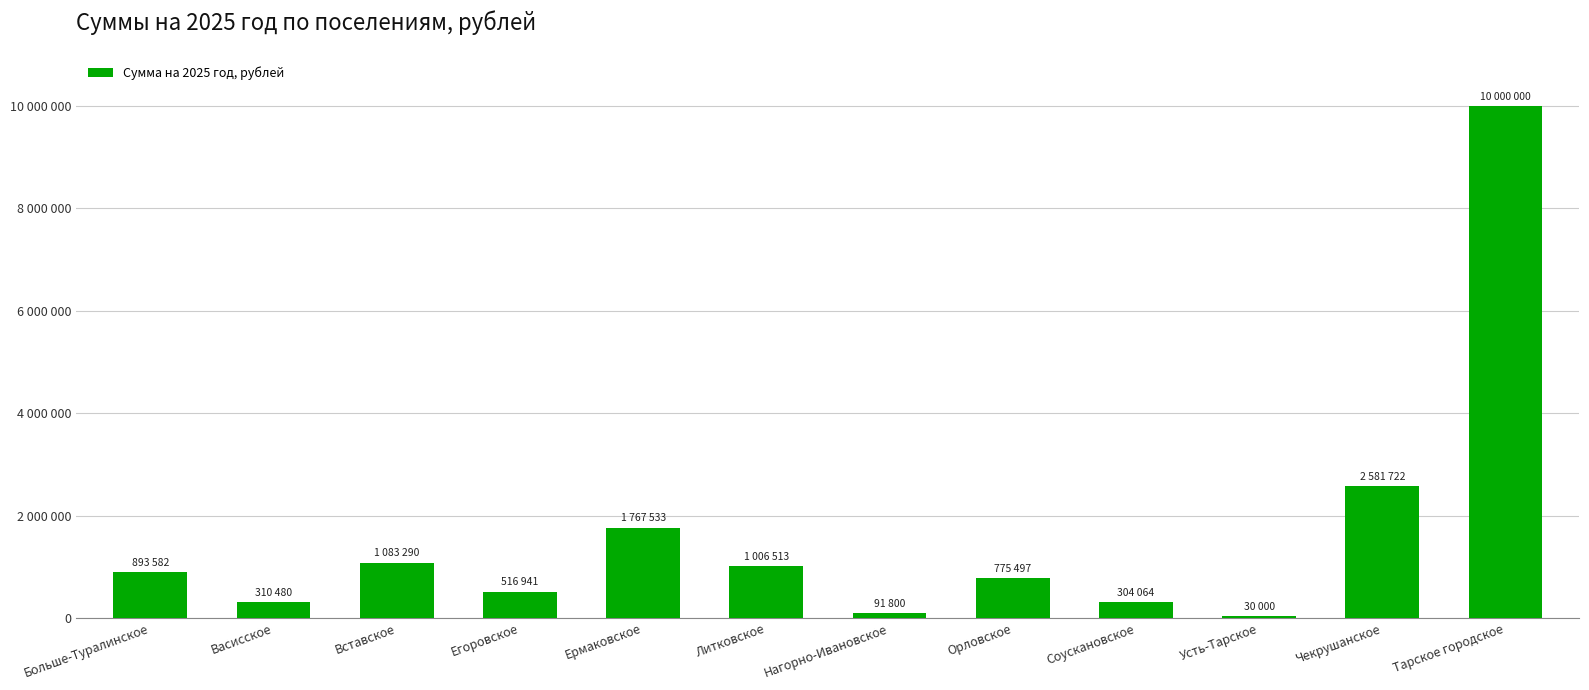

How many values are below 893582?

6